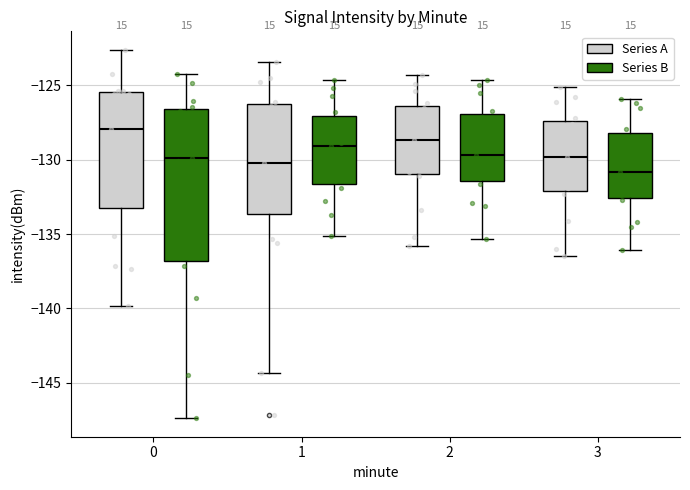

Reading left to right, transcribe this box plot: for each box, give where its median line is, the range the box spans, and where its two whiskers end, as read against the y-axis. The values are not printed on the chart, so give them approximately, as read against the axis.

0 (Series A): median -128.0, box -133.5 to -125.5, whiskers -140.0 to -122.5
0 (Series B): median -130.0, box -137.0 to -126.5, whiskers -147.5 to -124.0
1 (Series A): median -130.0, box -133.5 to -126.0, whiskers -144.5 to -123.5
1 (Series B): median -129.0, box -131.5 to -127.0, whiskers -135.0 to -124.5
2 (Series A): median -128.5, box -131.0 to -126.5, whiskers -136.0 to -124.5
2 (Series B): median -129.5, box -131.5 to -127.0, whiskers -135.5 to -124.5
3 (Series A): median -130.0, box -132.0 to -127.5, whiskers -136.5 to -125.0
3 (Series B): median -131.0, box -132.5 to -128.0, whiskers -136.0 to -126.0